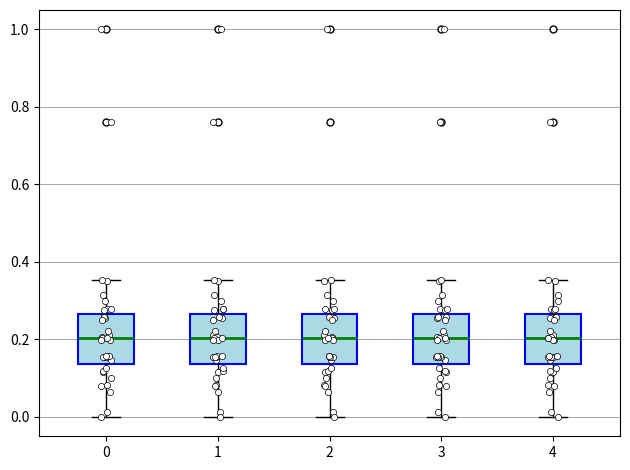

Reading left to right, read every box against the y-axis: the position of its median line, the range the box covers, and the ends of its whiskers. The values are not printed on the chart, so give them approximately, as read against the axis.

0: median 0.20, box 0.14 to 0.26, whiskers 0.00 to 0.36
1: median 0.20, box 0.14 to 0.26, whiskers 0.00 to 0.36
2: median 0.20, box 0.14 to 0.26, whiskers 0.00 to 0.36
3: median 0.20, box 0.14 to 0.26, whiskers 0.00 to 0.36
4: median 0.20, box 0.14 to 0.26, whiskers 0.00 to 0.36